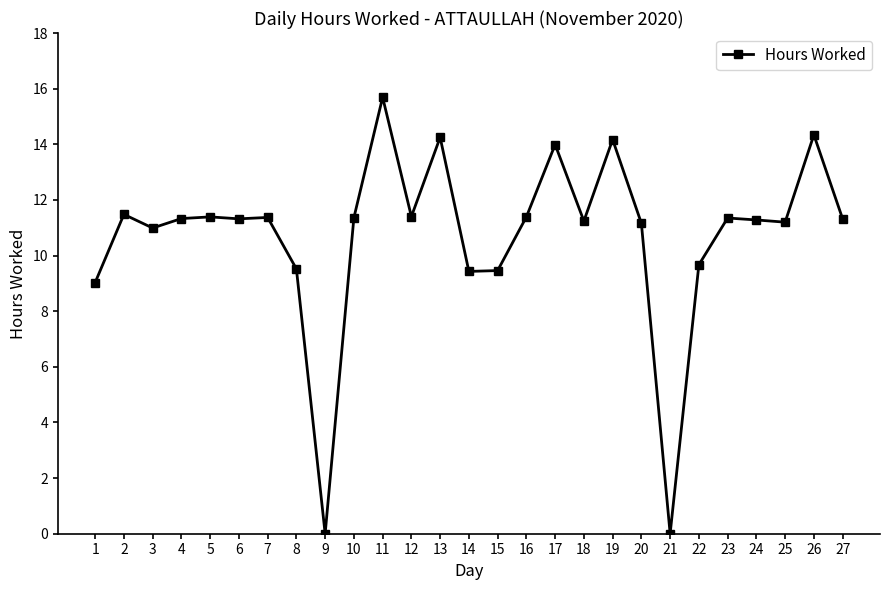

Read the value at 24.

11.3